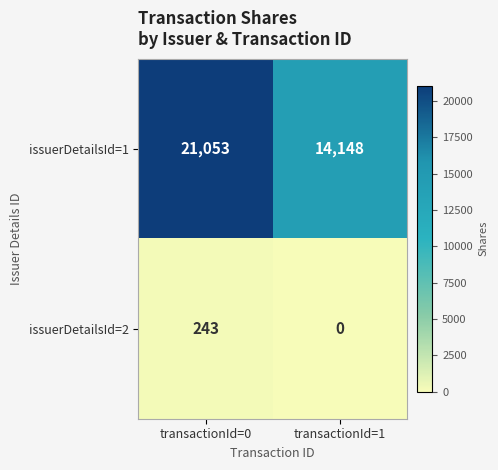

Reading right to left, transcribe all the data shown in this chart.

issuerDetailsId=1: 14148	21053
issuerDetailsId=2: 0	243